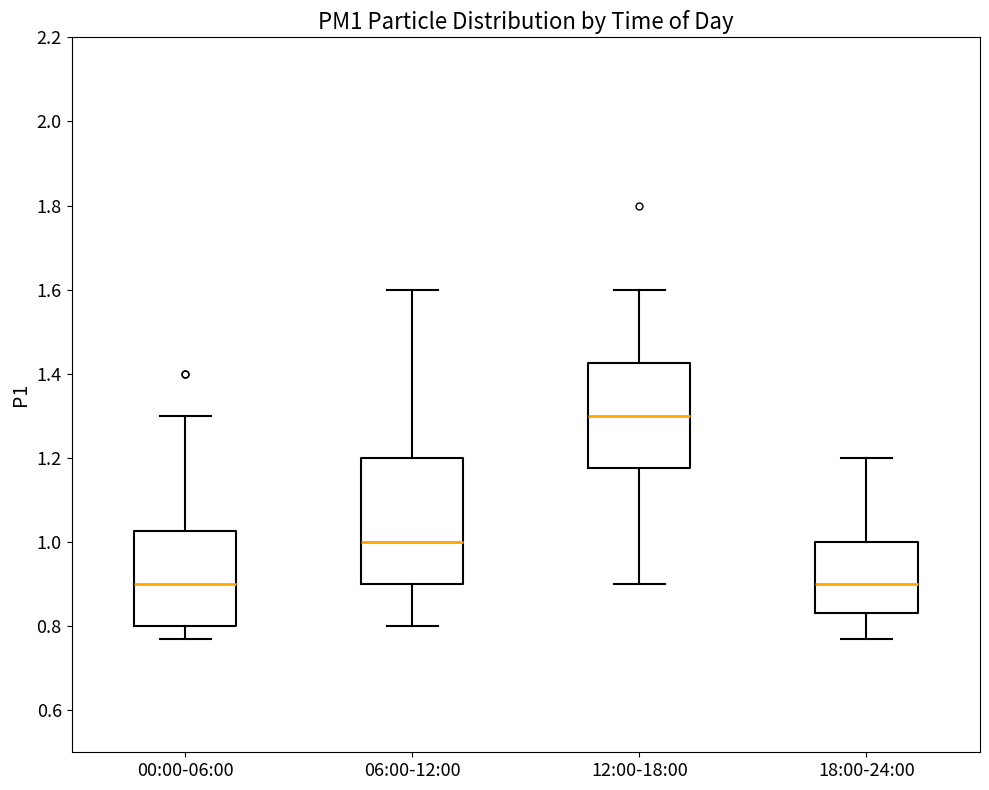

Where does the median line of the box for 18:00-24:00 sit on the y-axis? The values are not printed on the chart, so give them approximately, as read against the axis.

0.90